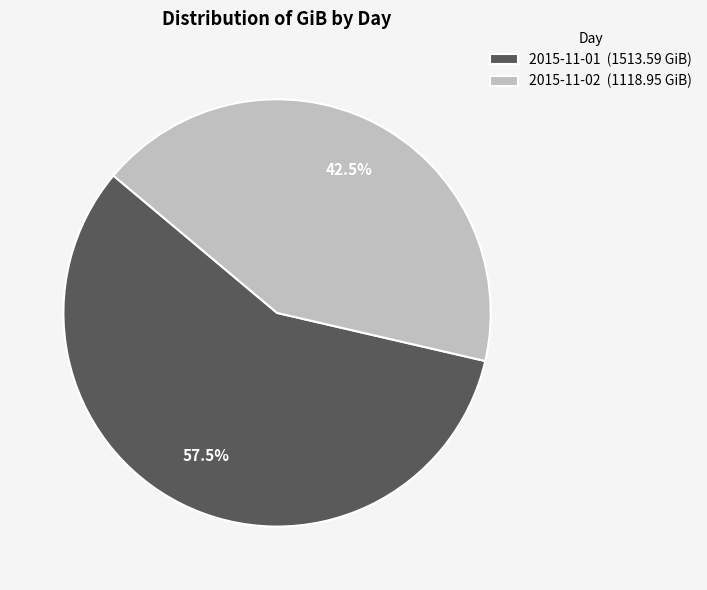

Approximately how many times larger is the value at 2015-11-01 (1513.59 GiB) compared to 2015-11-02 (1118.95 GiB)?

1.4